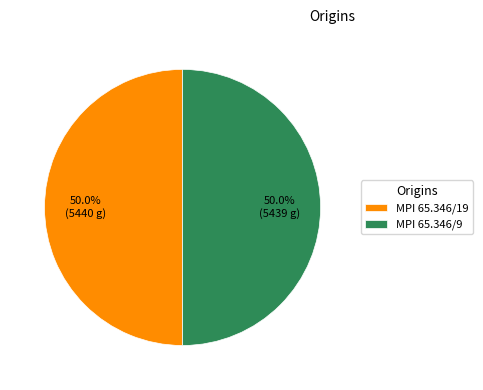

To the nearest percent, what percentage of the pie is MPI 65.346/9?

50%